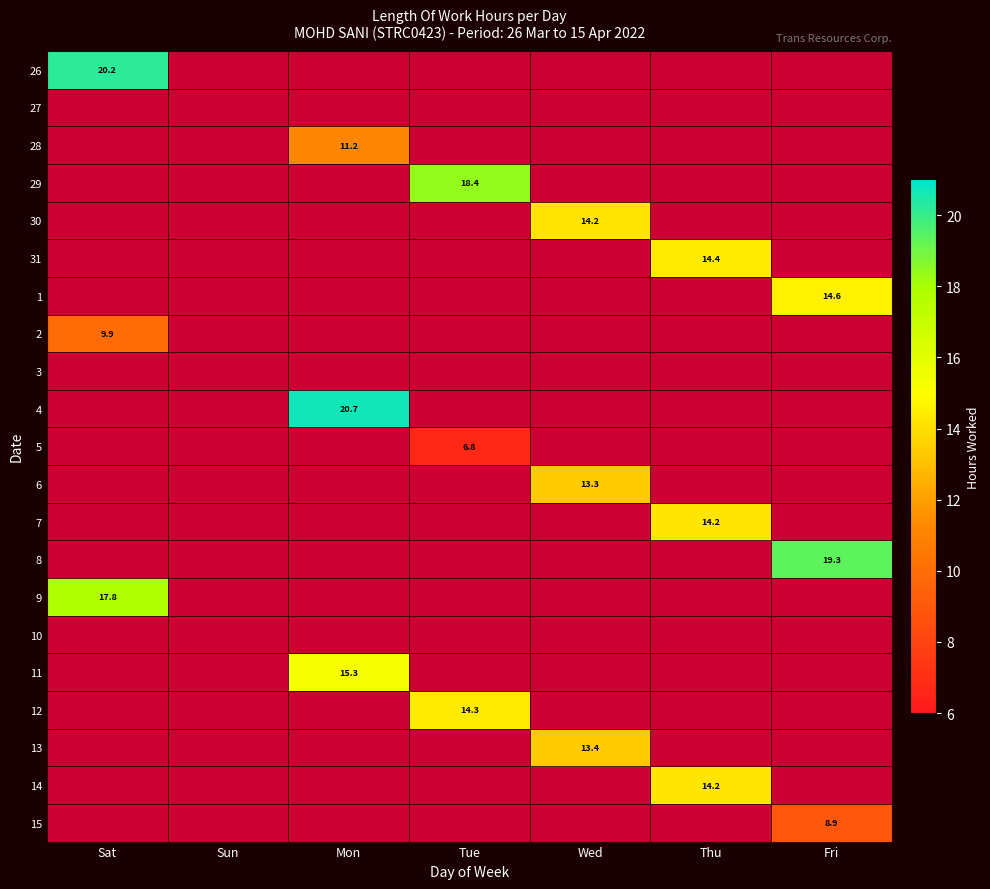

Is it true that 5 equals 0.0 at Fri?

True